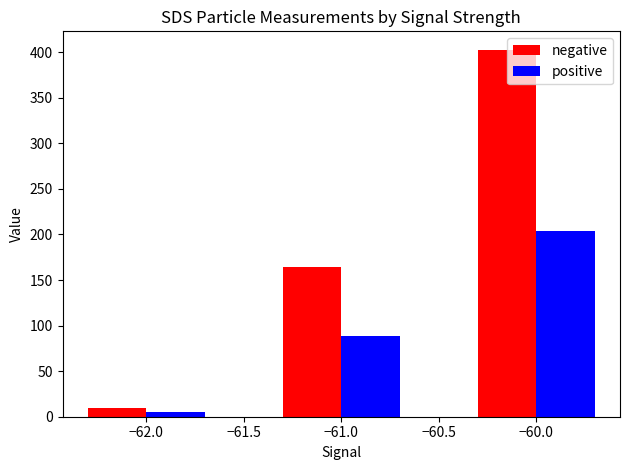

How many bars are there in total?

6